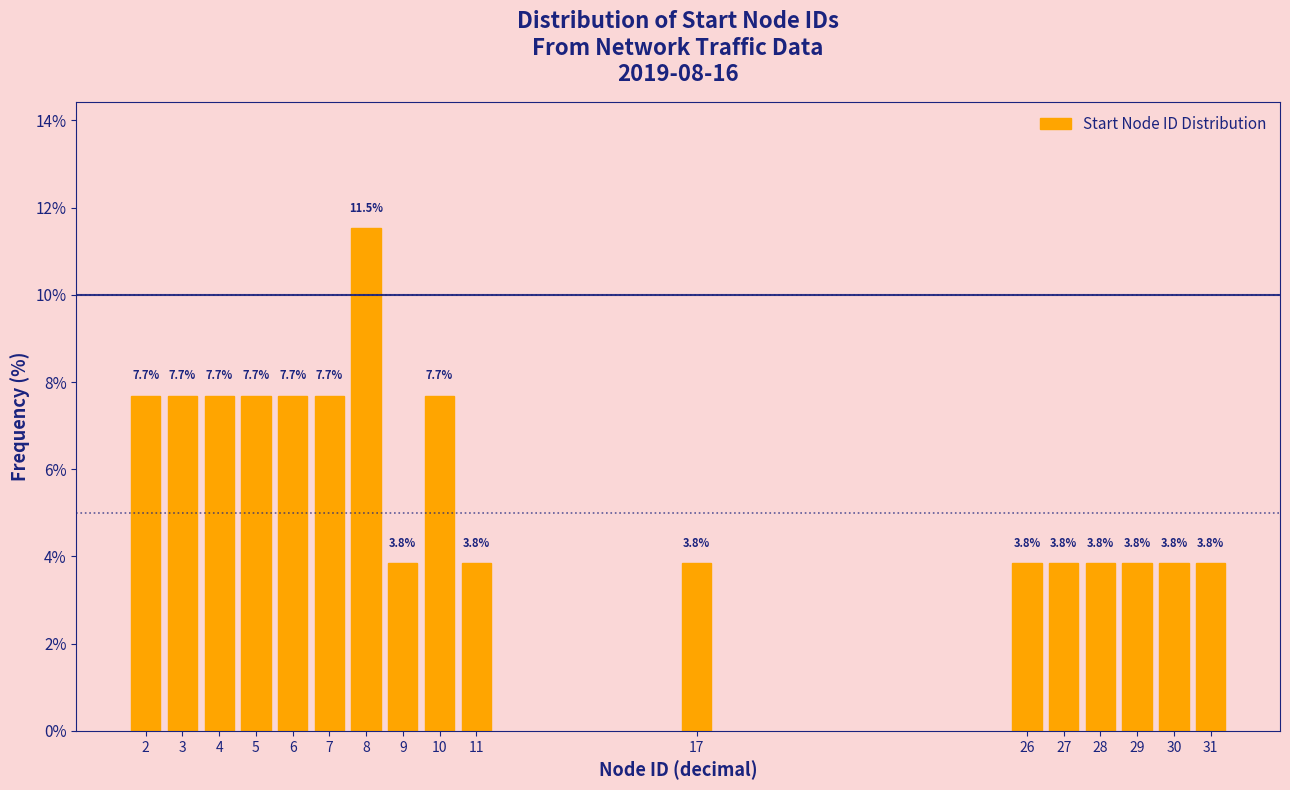

Reading right to left, transcribe all the data shown in this chart.

3.8	3.8	3.8	3.8	3.8	3.8	3.8	3.8	7.7	3.8	11.5	7.7	7.7	7.7	7.7	7.7	7.7